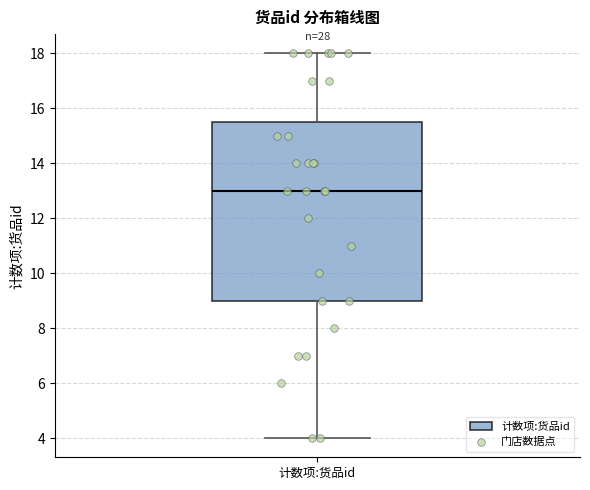

Read this box plot against the y-axis: the position of the median line, the range covered by the box, and the ends of both whiskers. The values are not printed on the chart, so give them approximately, as read against the axis.

median 13.0, box 9.0 to 15.6, whiskers 4.0 to 18.0